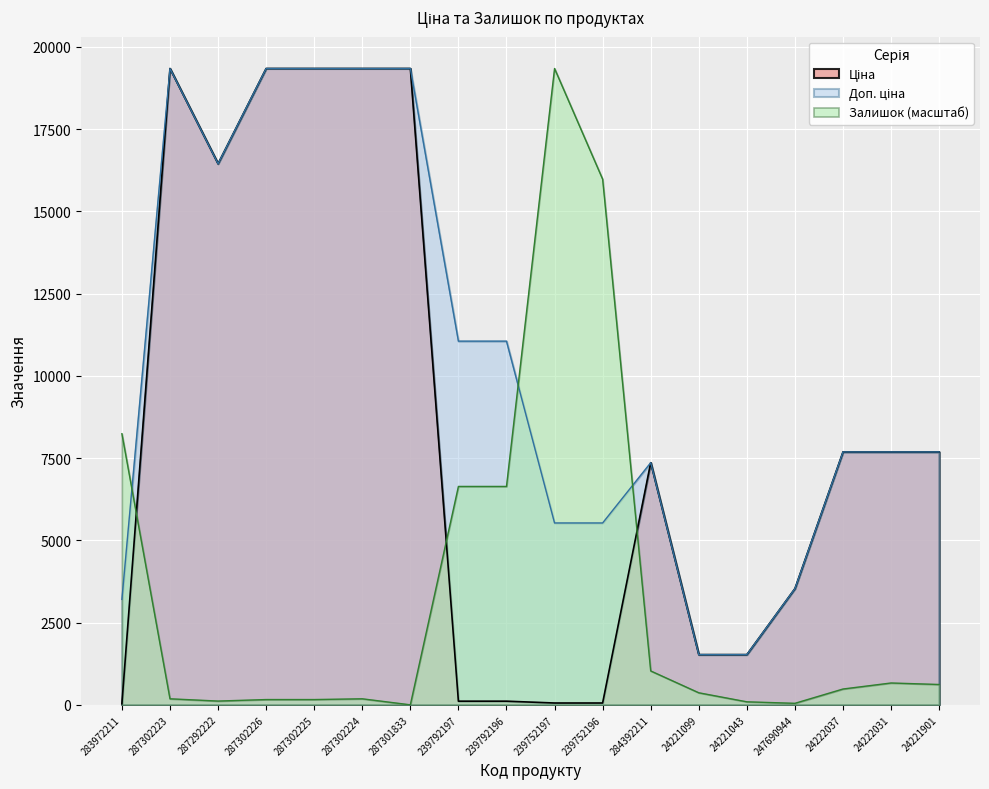

Reading left to right, transcribe all the data shown in this chart.

Ціна: 283972211=32.0	287302223=19343.1	287292222=16448.2	287302226=19343.1	287302225=19343.1	287302224=19343.1	287301833=19343.1	239792197=110.5	239792196=110.5	239752197=55.3	239752196=55.3	284392211=7360.2	24221099=1526.8	24221043=1526.8	247690944=3533.1	24222037=7688.0	24222031=7688.0	24221901=7688.0
Доп. ціна: 283972211=3205.0	287302223=19343.1	287292222=16448.2	287302226=19343.1	287302225=19343.1	287302224=19343.1	287301833=19343.1	239792197=11055.0	239792196=11055.0	239752197=5528.0	239752196=5528.0	284392211=7360.2	24221099=1527.0	24221043=1527.0	247690944=3533.1	24222037=7688.0	24222031=7688.0	24221901=7688.0
Залишок: 283972211=8240.8	287302223=183.1	287292222=114.5	287302226=160.2	287302225=160.2	287302224=183.1	287301833=0.0	239792197=6638.4	239792196=6638.4	239752197=19343.1	239752196=15978.1	284392211=1030.1	24221099=366.3	24221043=91.6	247690944=45.8	24222037=480.7	24222031=663.8	24221901=618.1